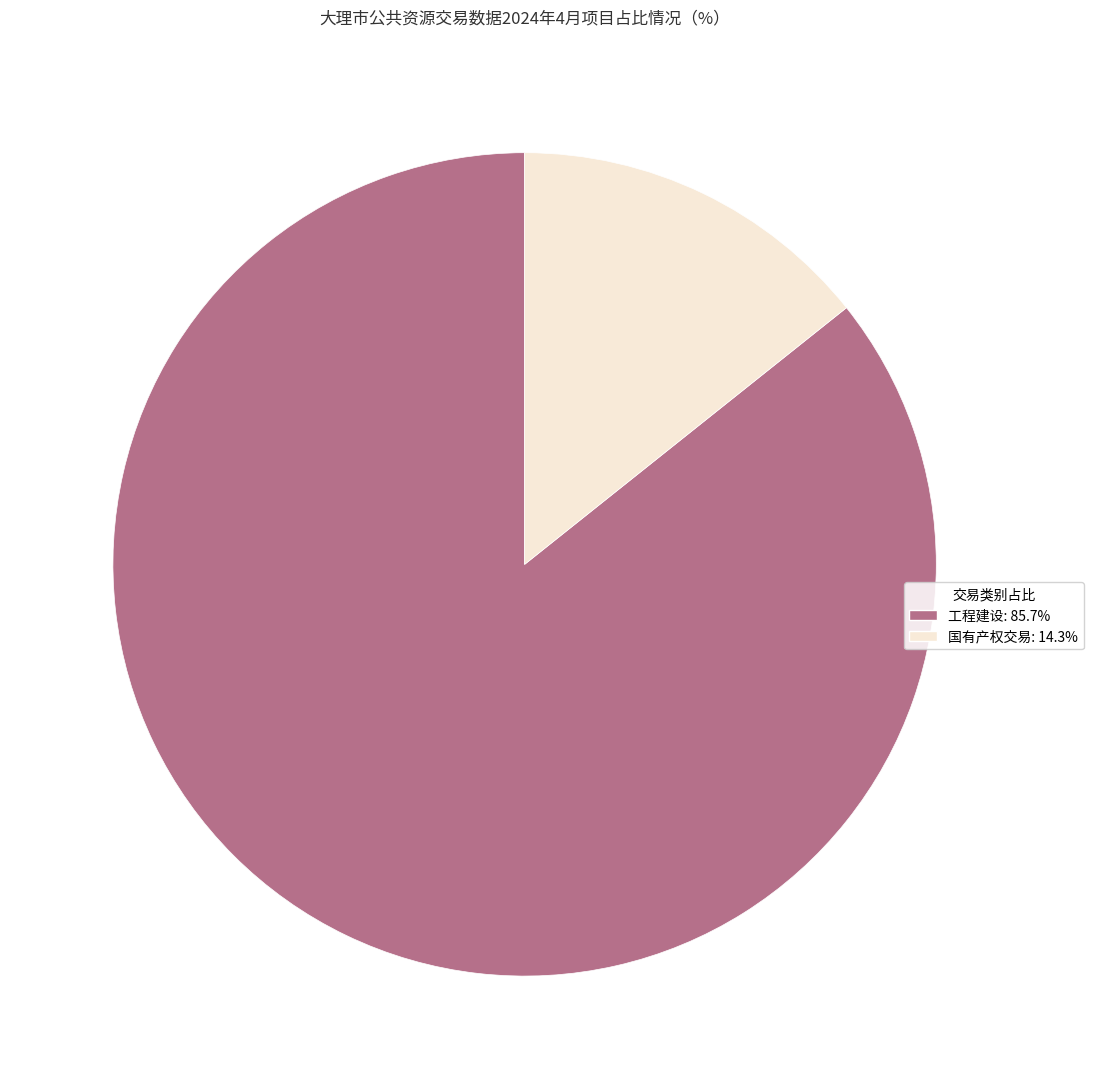

Does any single category account for the majority?

Yes